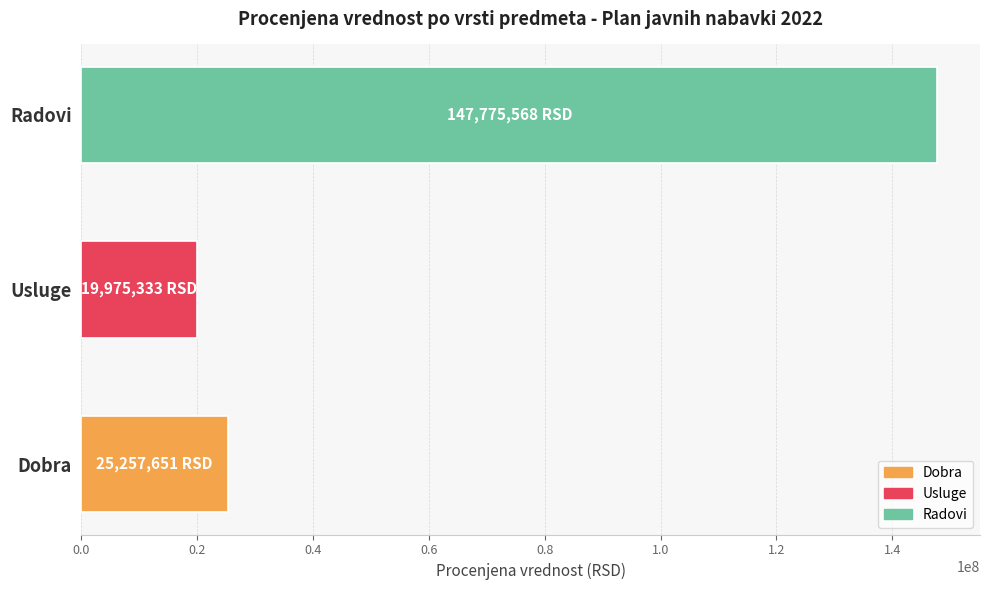

What is the value of the 3rd bar from the left?

147775568.2